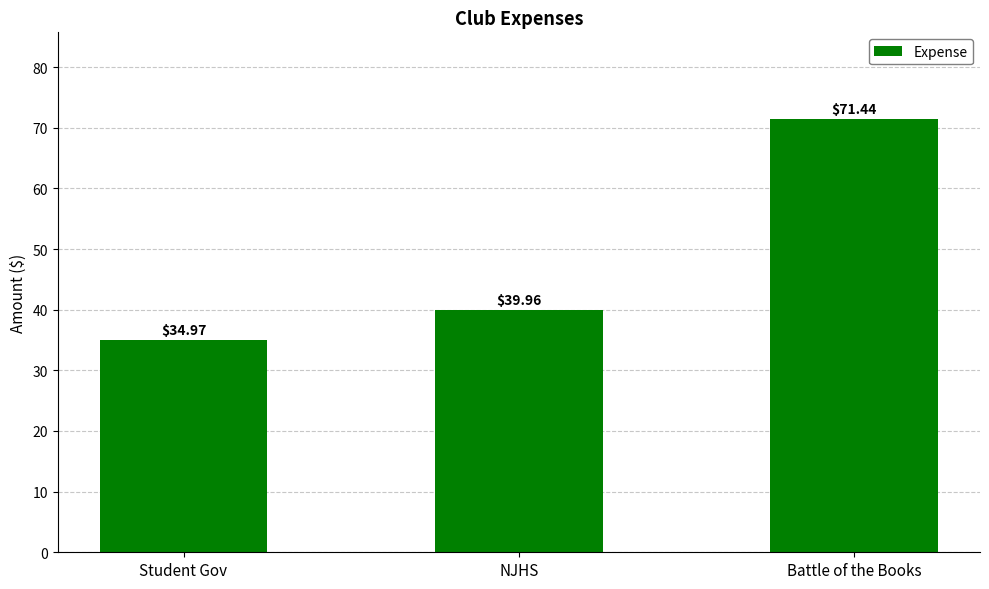

Which category has the highest value across all series?

Battle of the Books